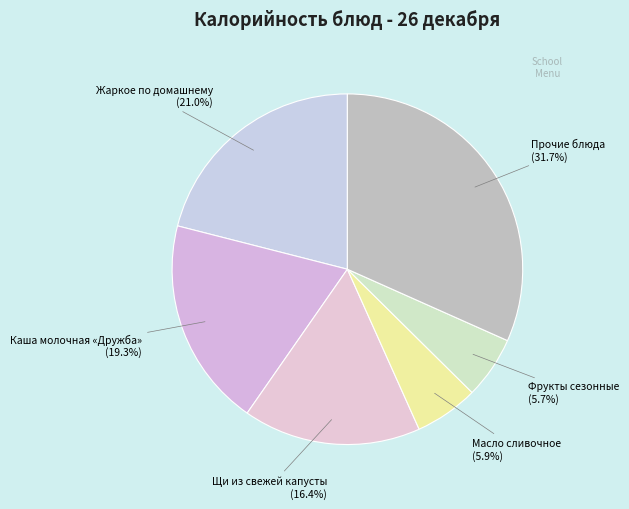

Which category has the biggest portion of the pie?

Прочие блюда